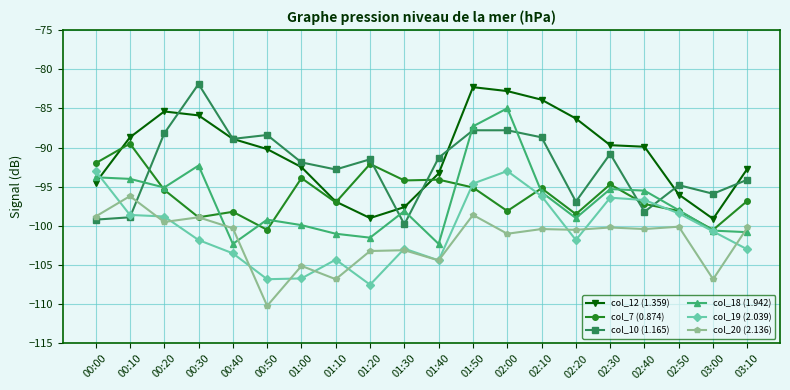

Is the value of col_20 (2.136) at 00:50 greater than the value of col_12 (1.359) at 00:20?

No